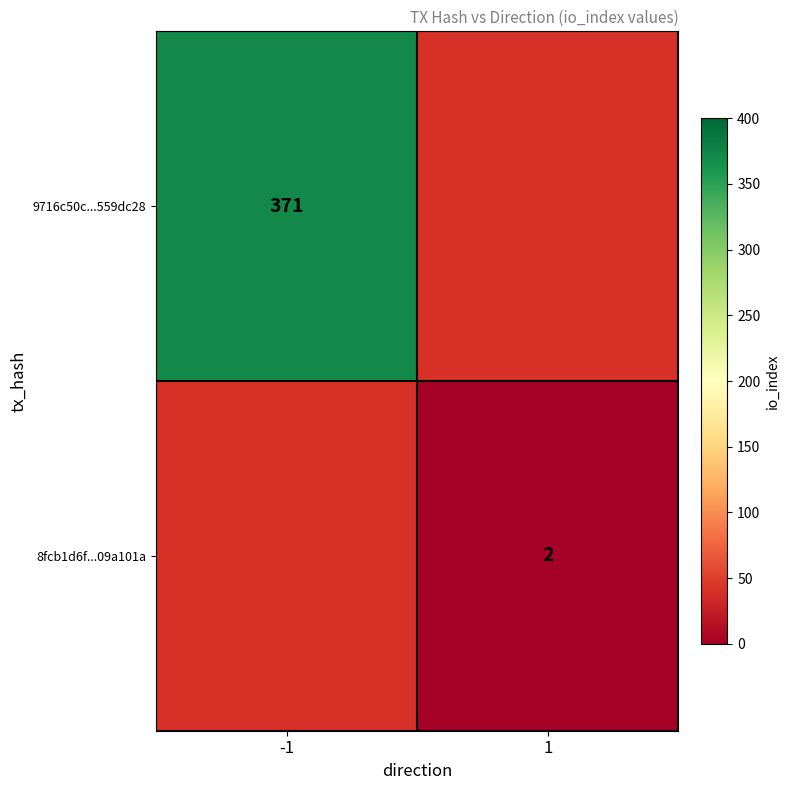

At which category does the chart reach its minimum across all series?

1